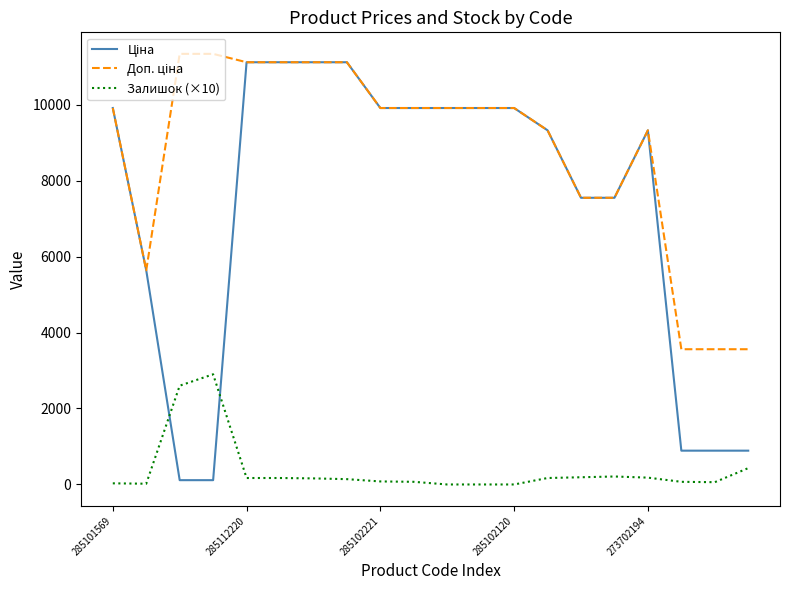

What is the greatest value displayed?

11334.0